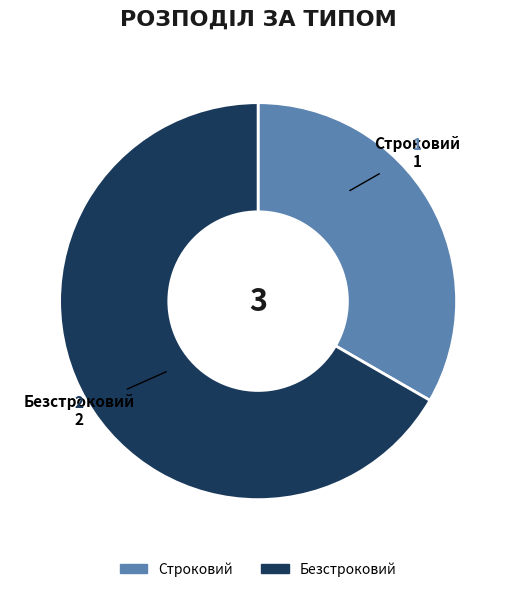

Rank the categories by value from lowest to highest.

Строковий, Безстроковий